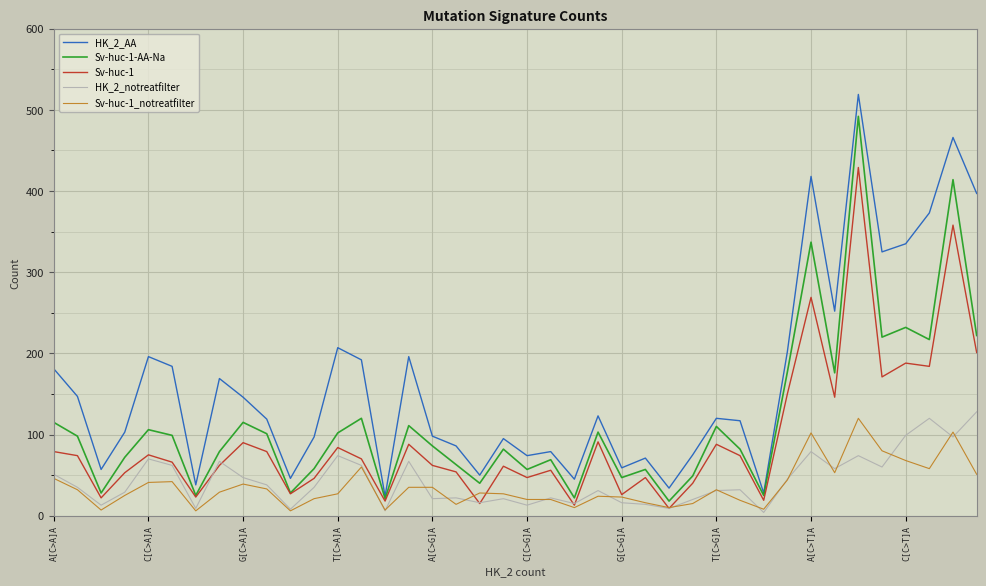

True or false: HK_2_AA and HK_2_notreatfilter intersect in this chart.

False